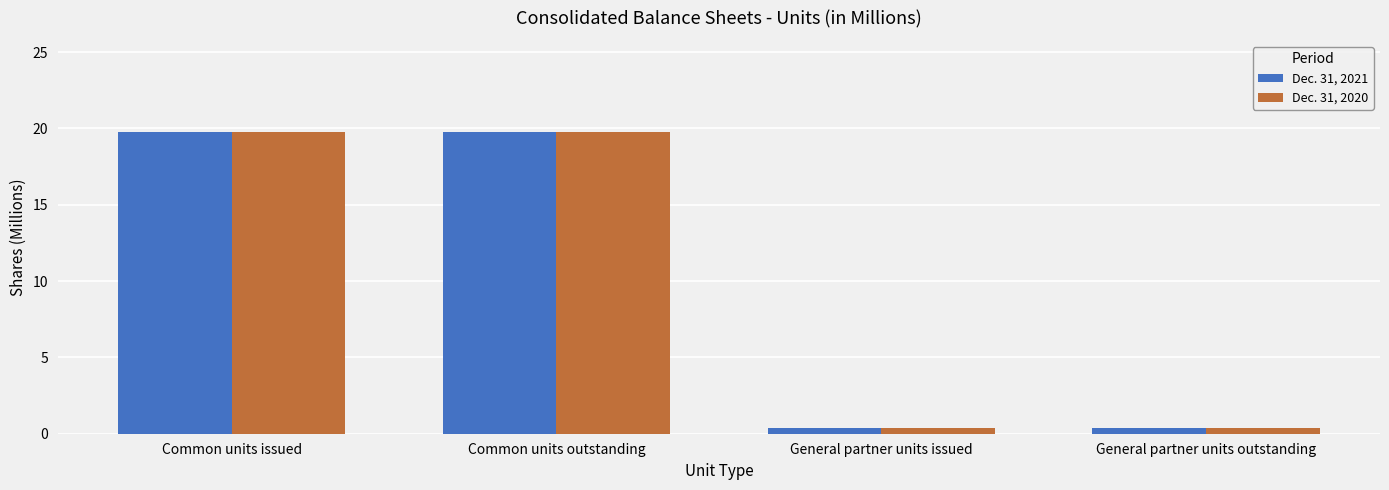

What are all the series names shown in the legend?

Dec. 31, 2021, Dec. 31, 2020